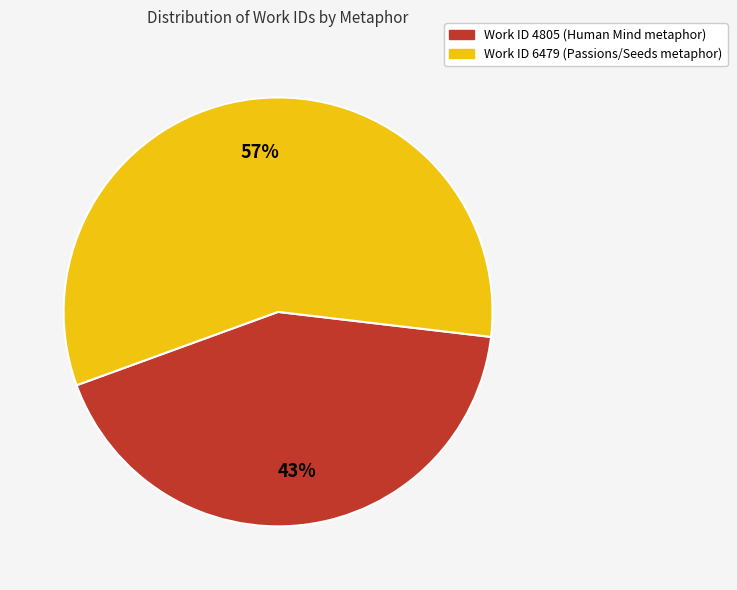

Do Work ID 4805 (Human Mind metaphor) and Work ID 6479 (Passions/Seeds metaphor) together represent more than half of the pie?

Yes